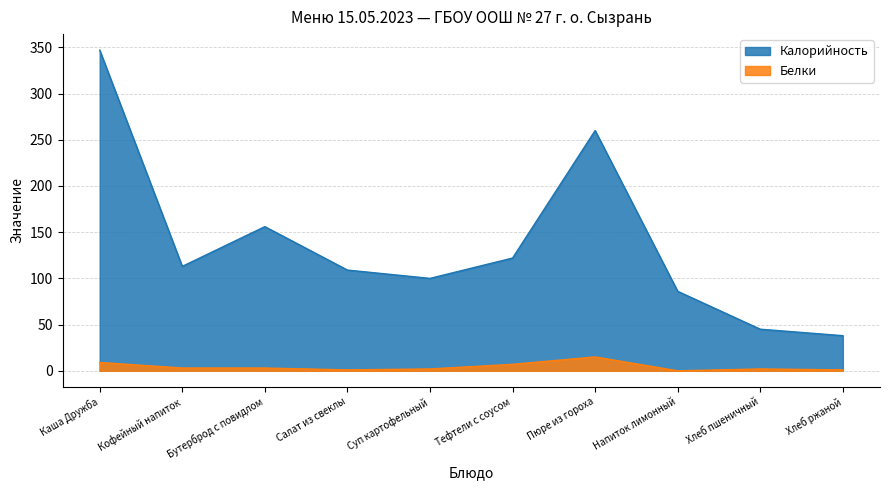

Reading right to left, transcribe all the data shown in this chart.

Калорийность: 38	45	86	260	122	100	109	156	113	347
Белки: 1	2	0	15	7	2	1	3	3	9